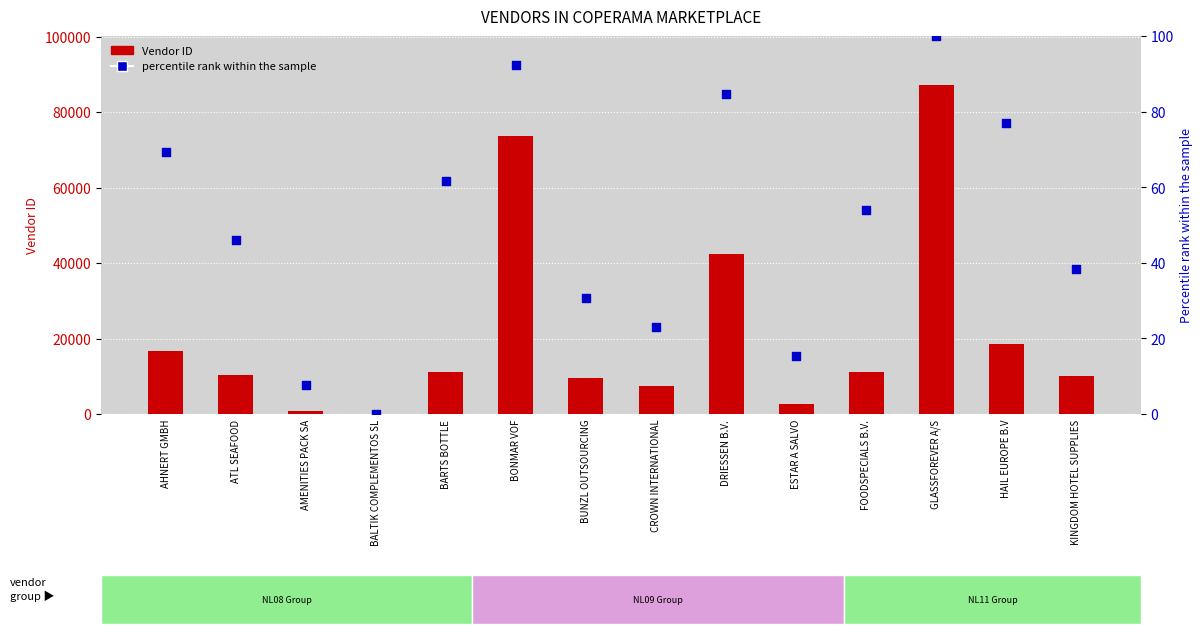

At which category is the sum across all series the highest?

GLASSFOREVER A/S